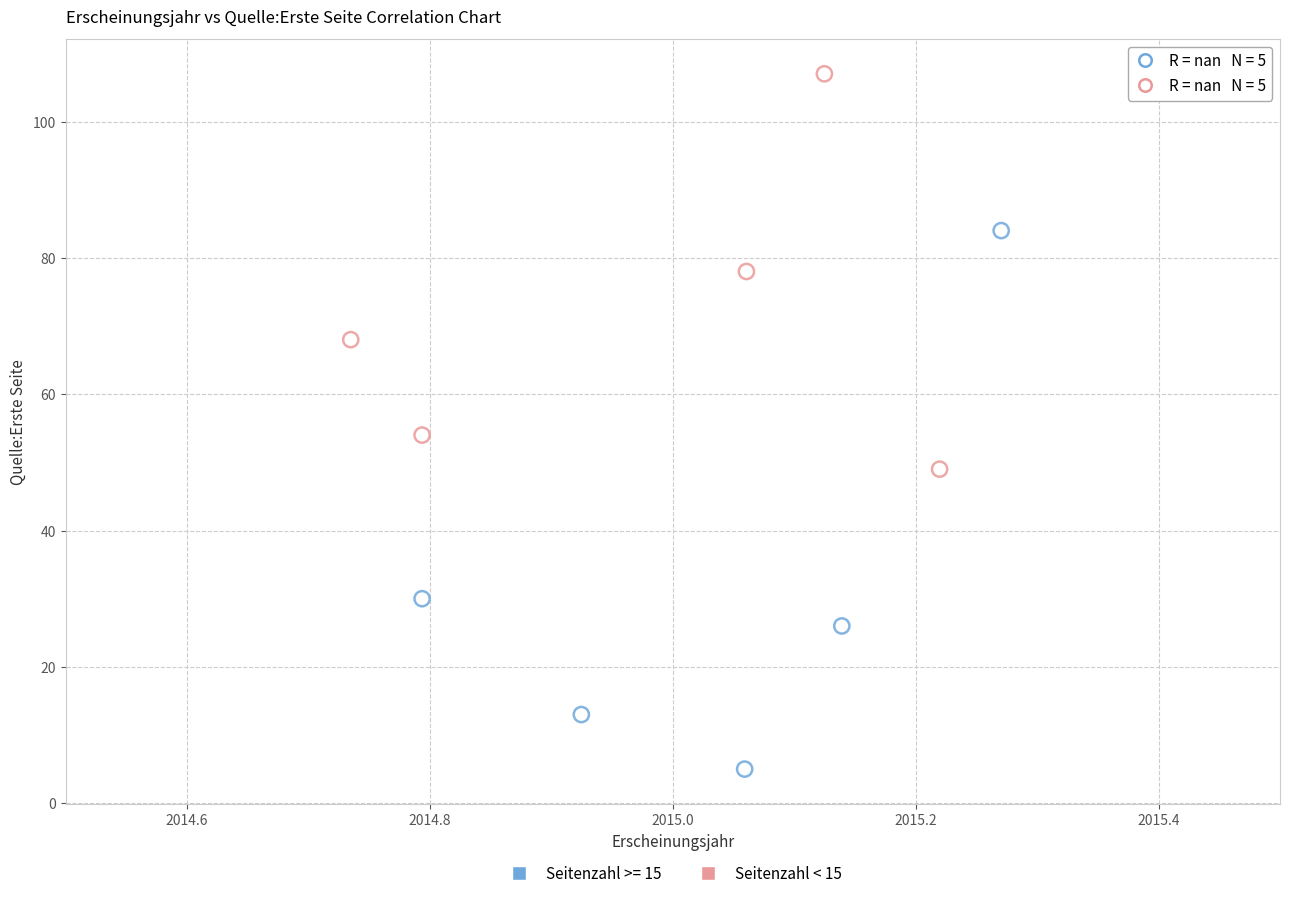

Which series reaches the maximum Y coordinate?

Seitenzahl < 15